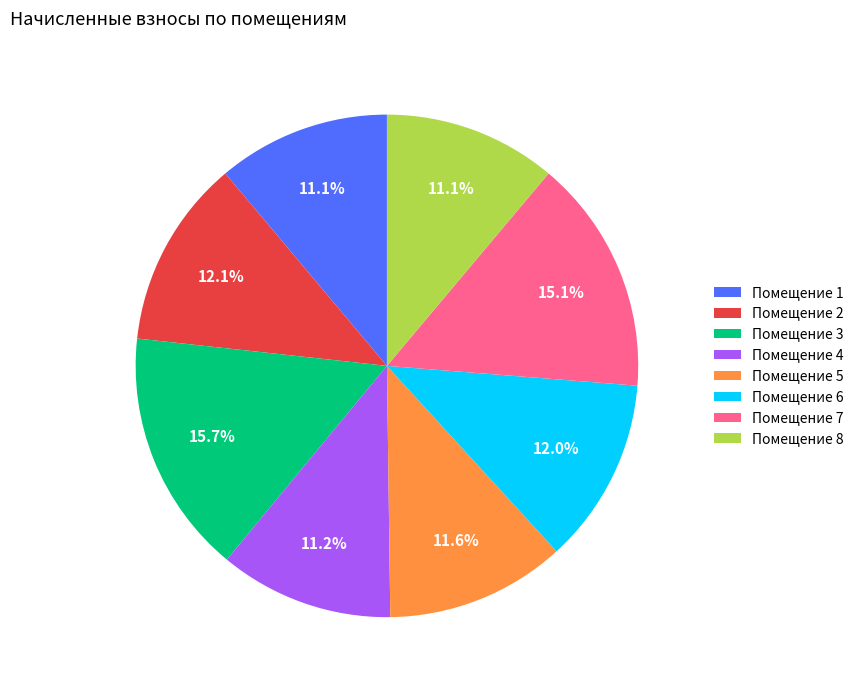

To the nearest percent, what is the difference between the largest and smallest slice percentages?

5%